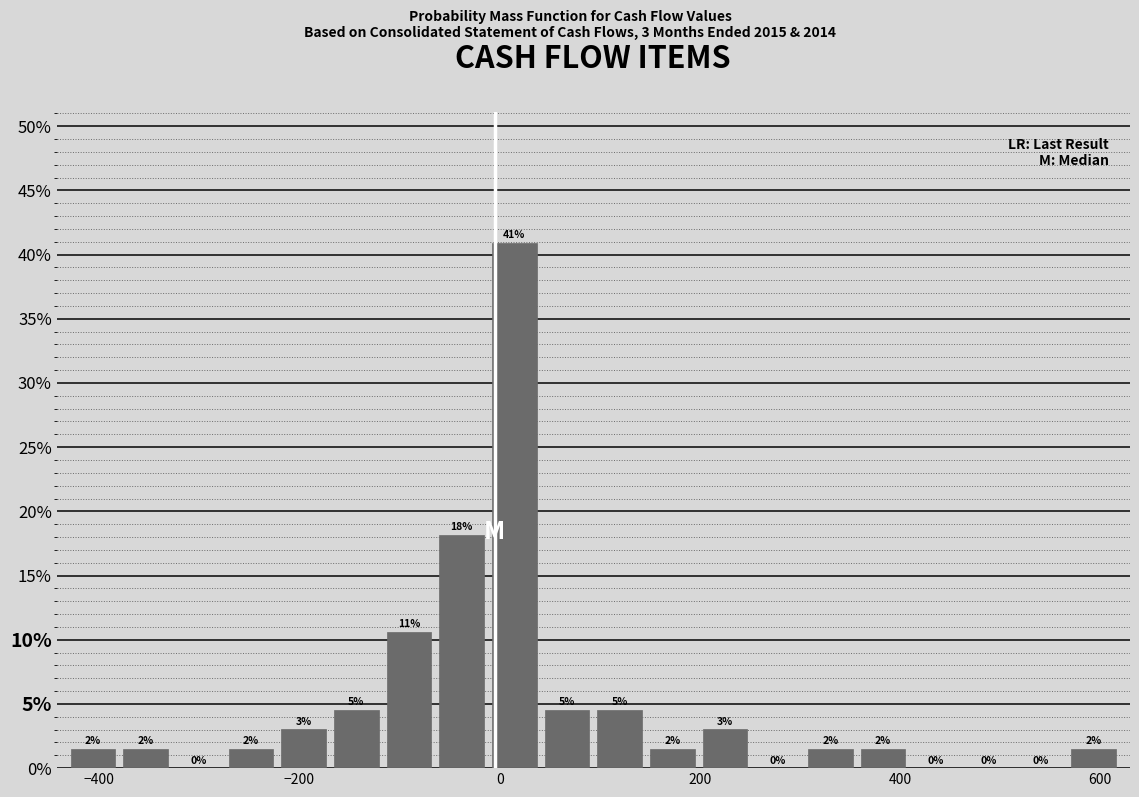

Read against the x-axis, roughly where is the centre of the tallest bar?

20